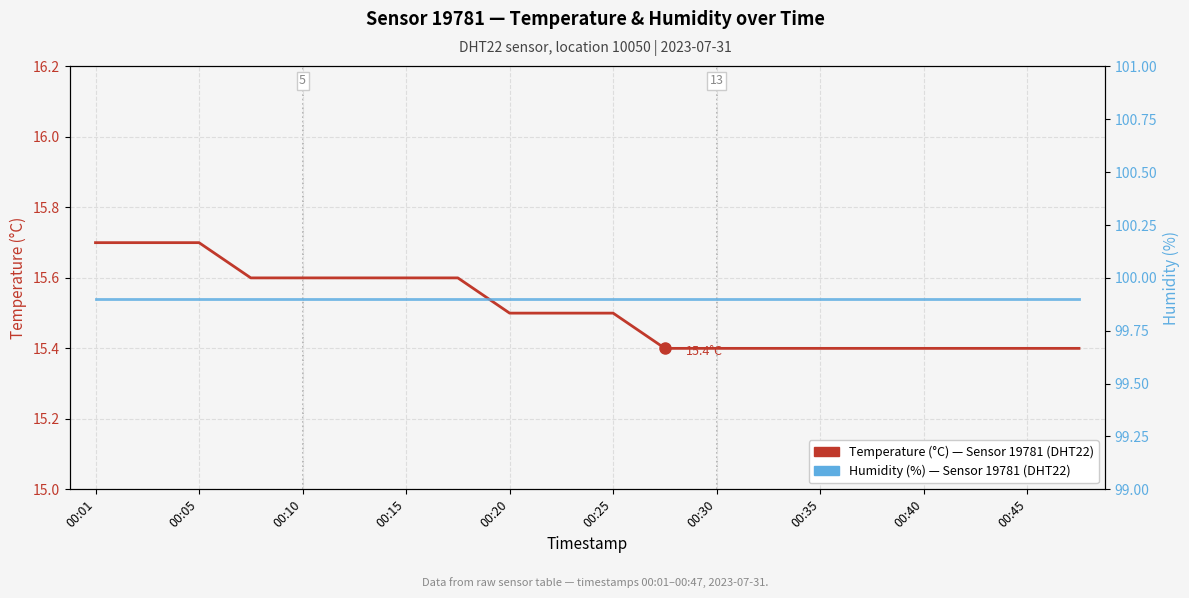

What are all the series names shown in the legend?

Temperature (°C) — Sensor 19781, DHT22, Humidity (%) — Sensor 19781, DHT22